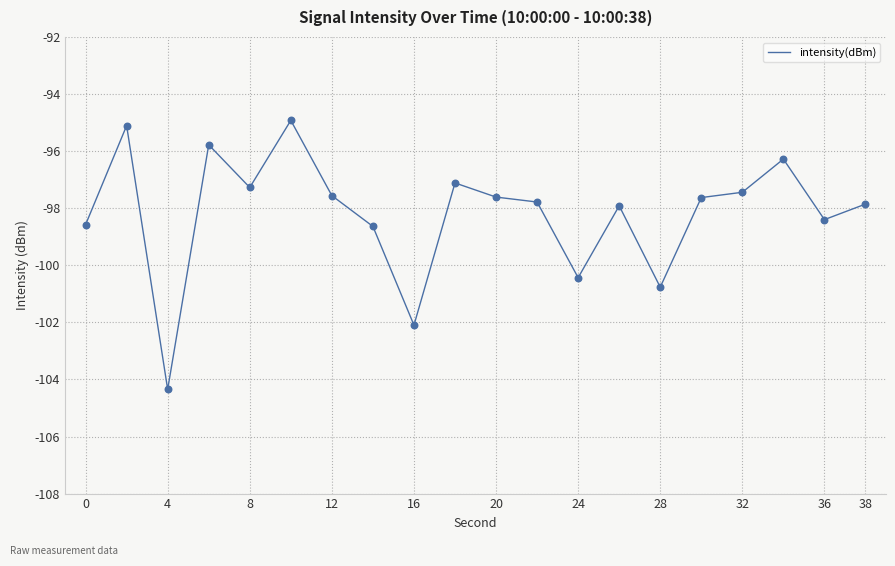

What is the greatest value displayed?

-94.9